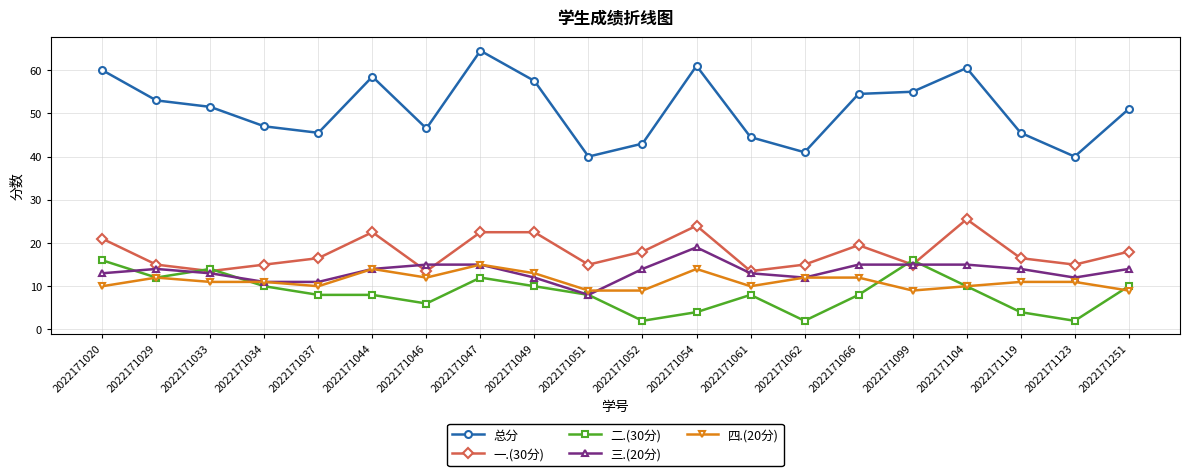

Which series ends up on top after the final intersection of 三.(20分) and 四.(20分)?

三.(20分)